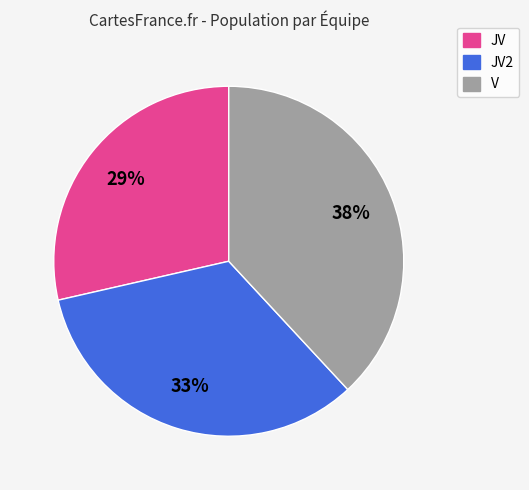

Which has a higher value, JV or V?

V